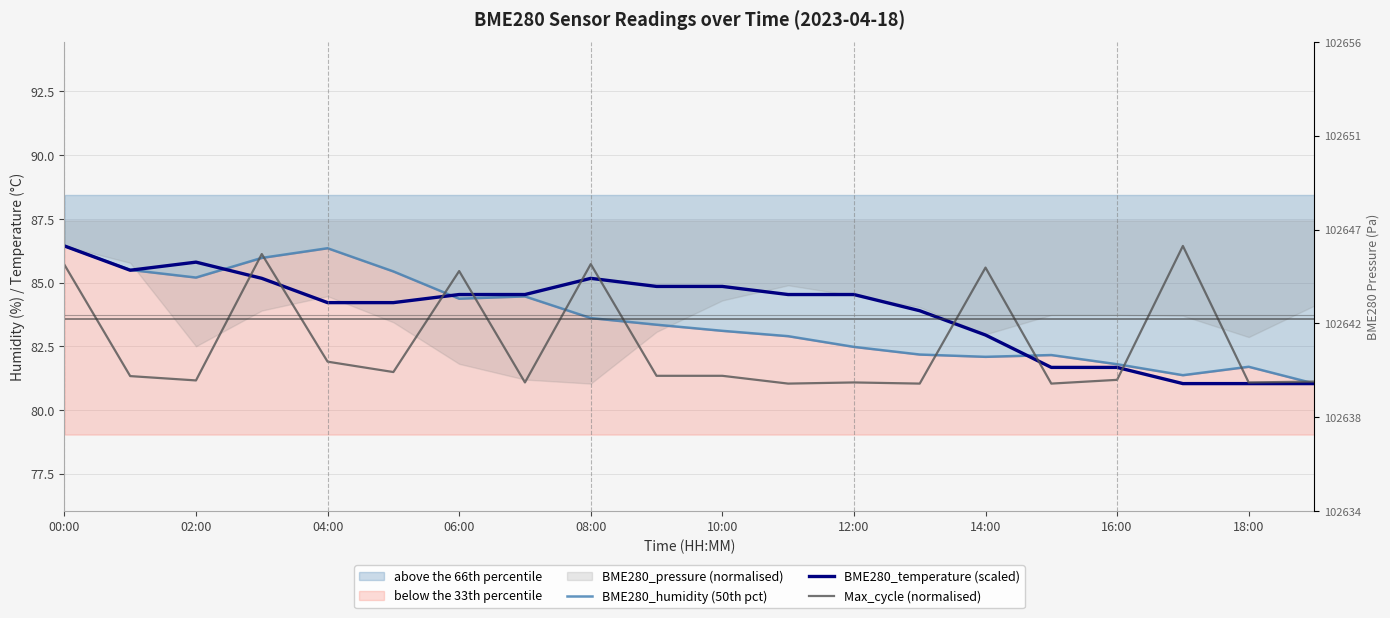

Between 06:00 and 10:00, which series saw the biggest shift?

Max_cycle (normalised)